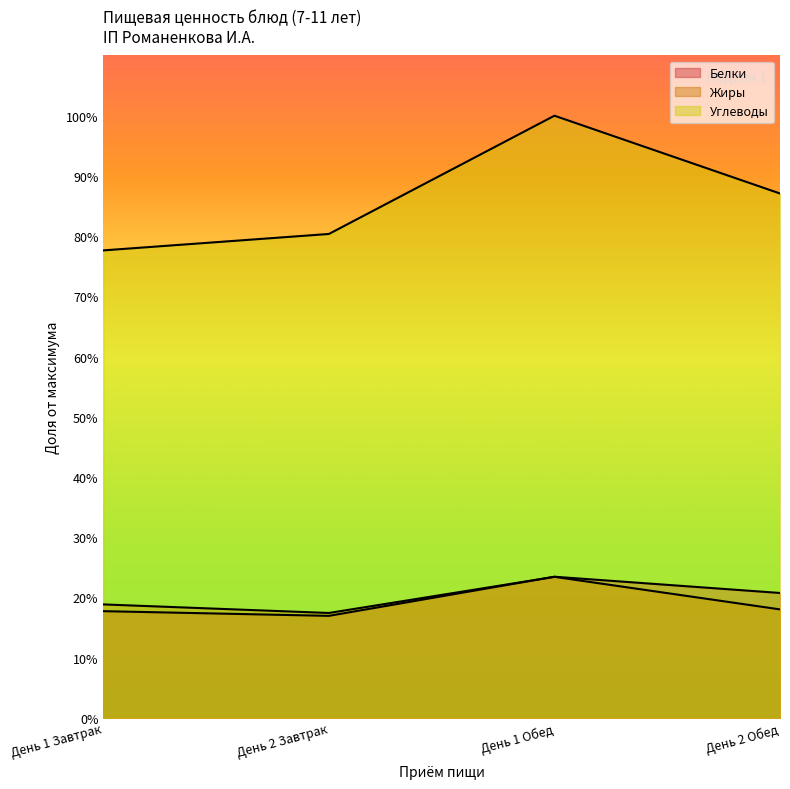

Does the chart have visible grid lines?

No